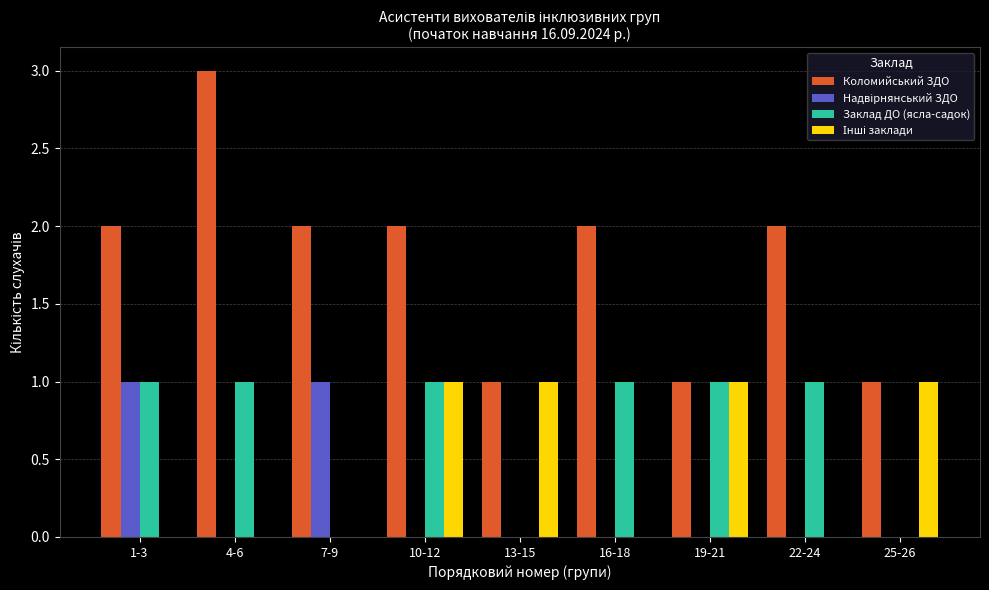

How many Заклад ДО (ясла-садок) values are between 0 and 1?

9